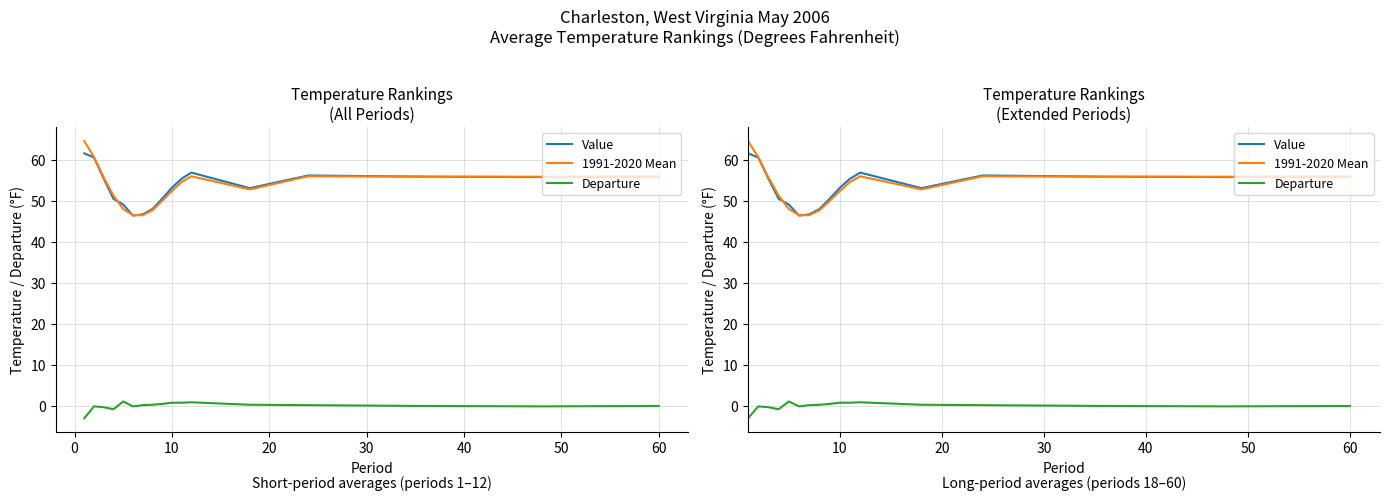

Is the value of 1991-2020 Mean at −10 greater than the value of Departure at 30?

Yes